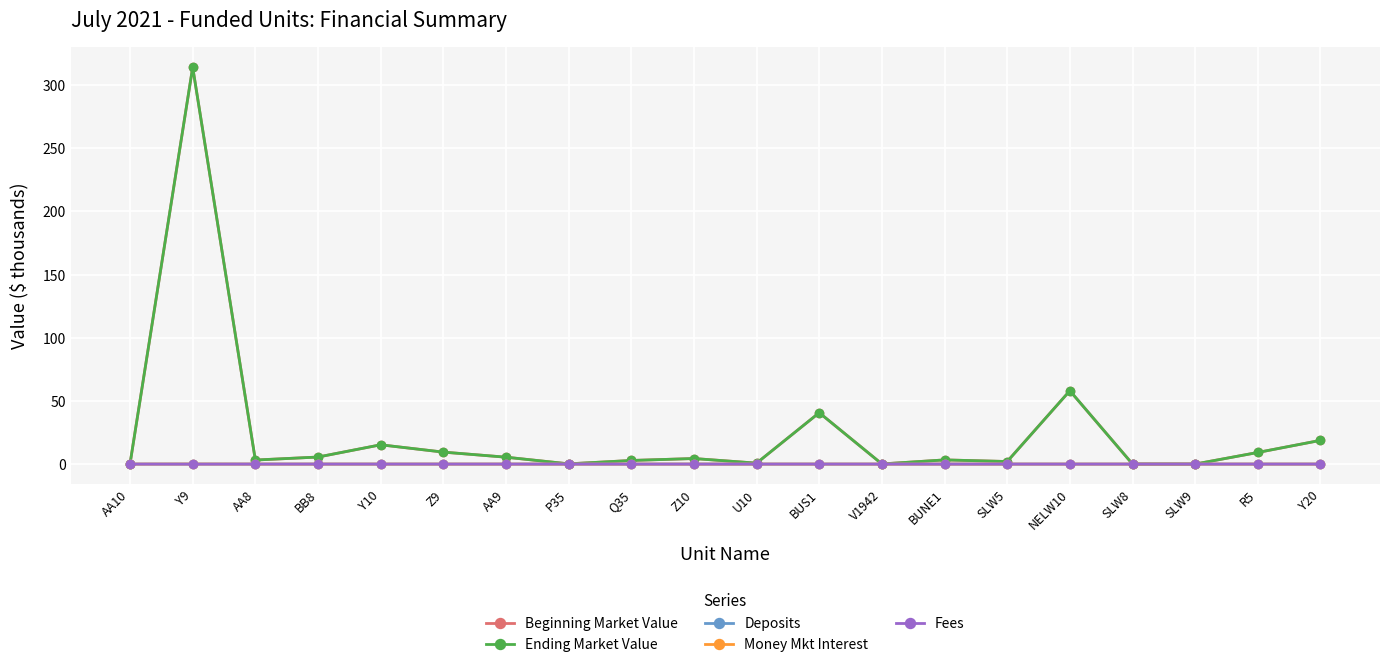

At which label is Ending Market Value closest to 157?

NELW10